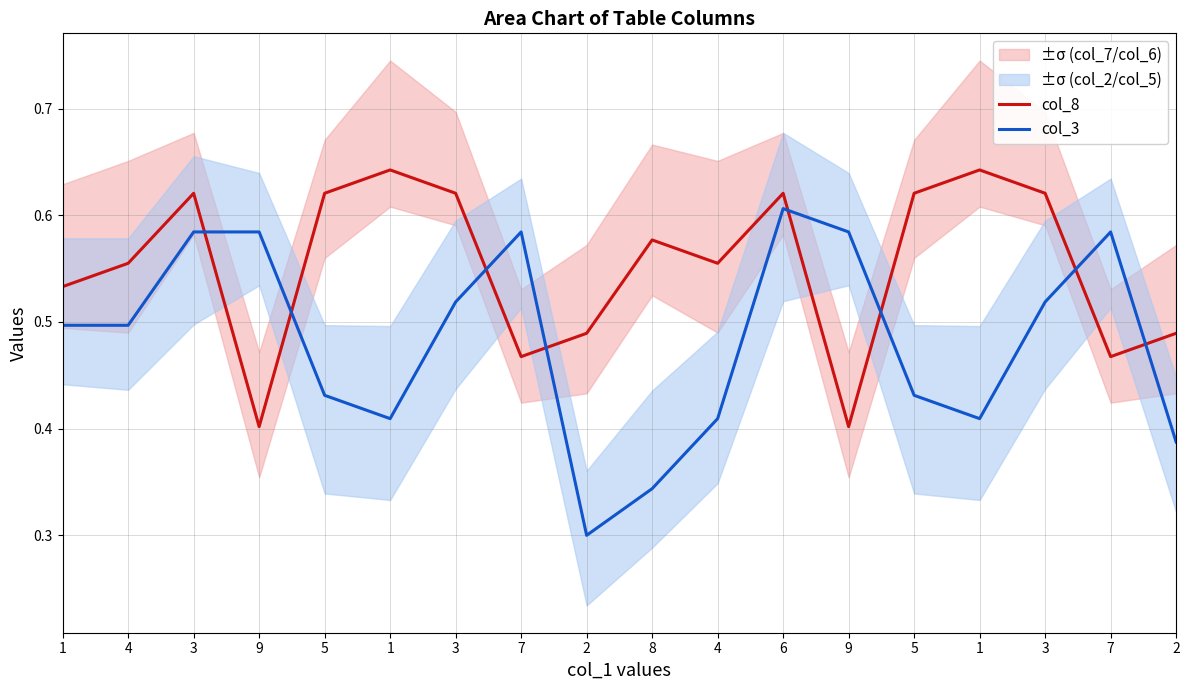

What is the label of the 17th point from the right?

4